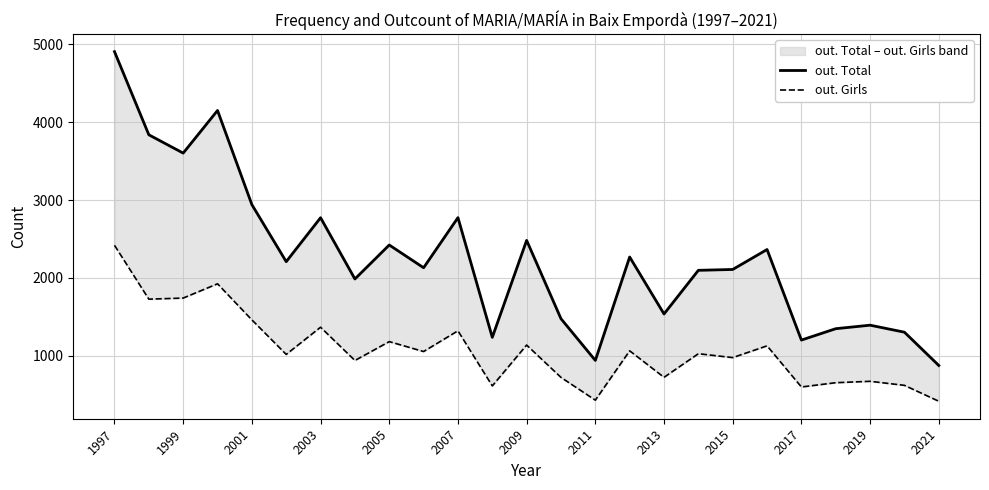

At which category is the sum across all series the highest?

1997